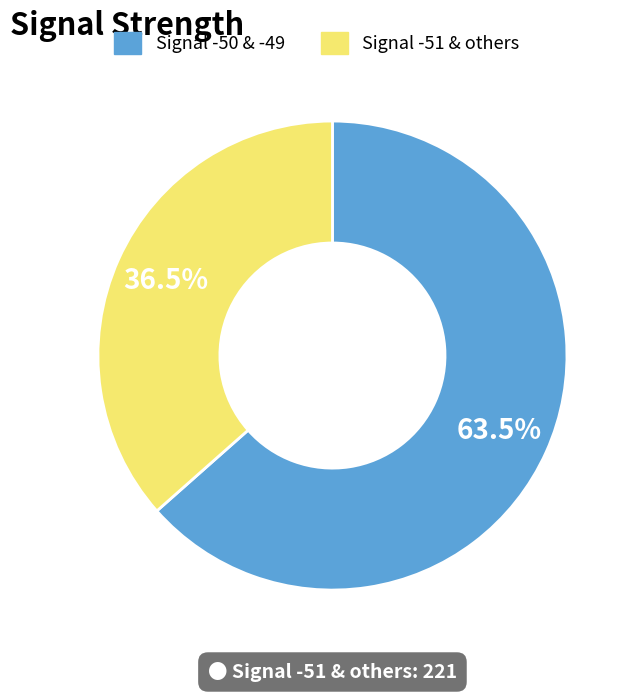

What is the ratio of the value at Signal -50 & -49 to the value at Signal -51 & others?

1.7